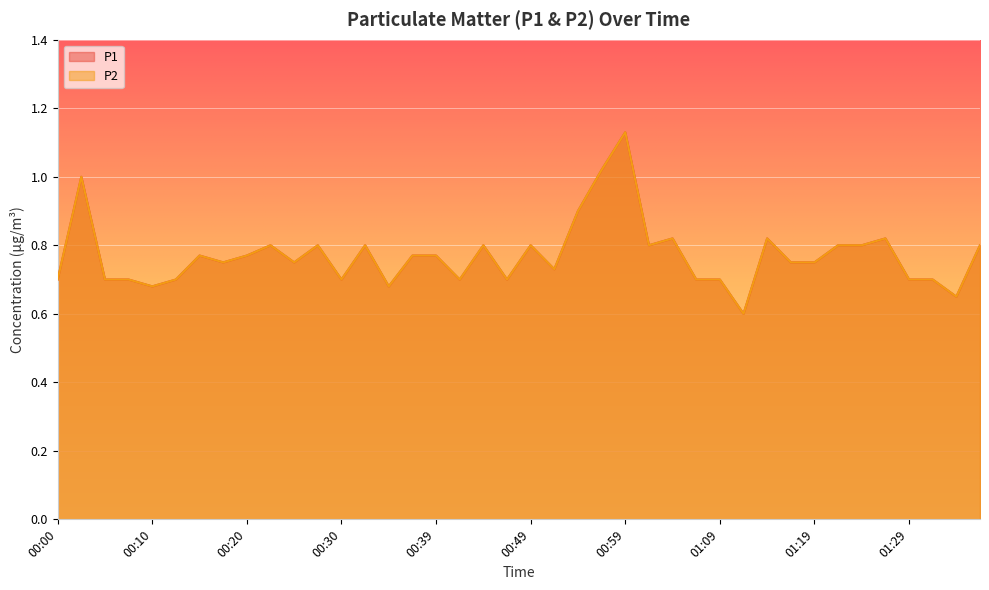

What is the total value across all series at 01:14?

1.6